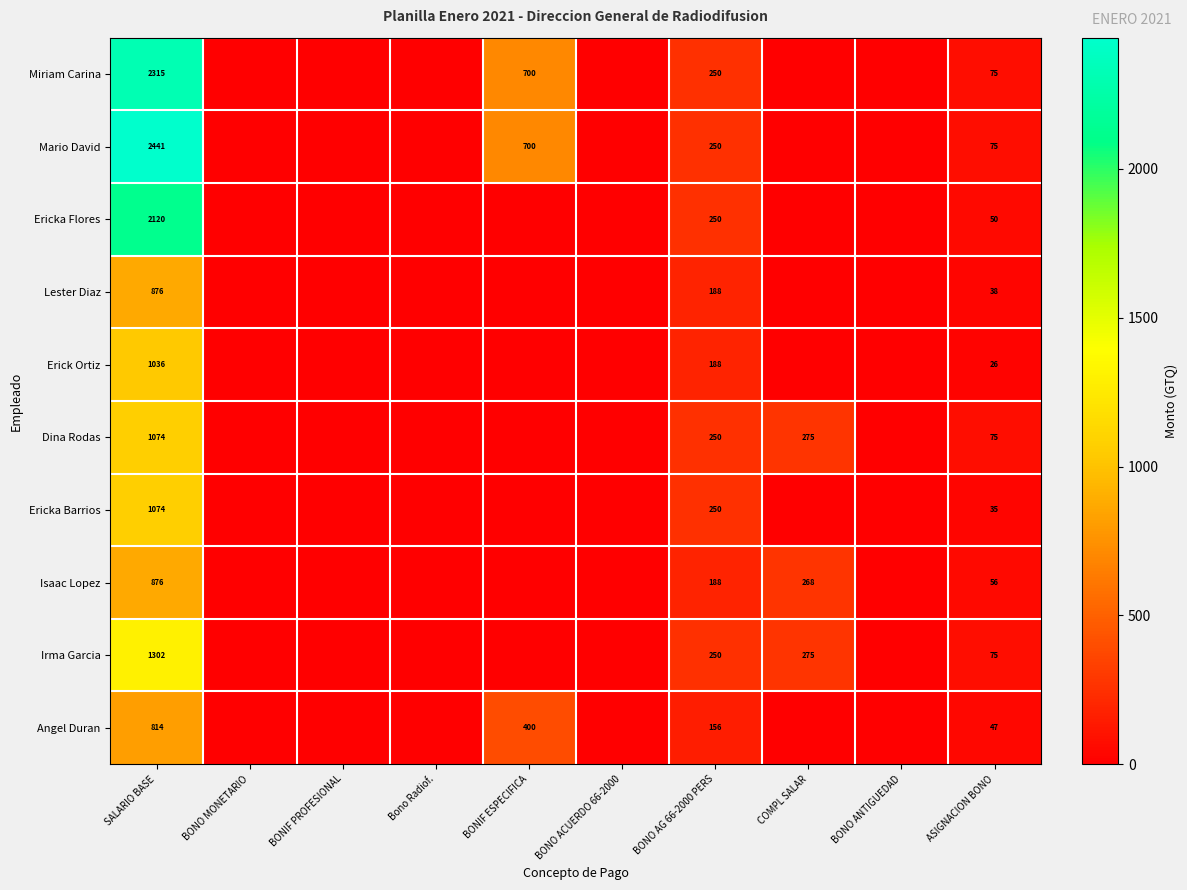

What is the difference between the highest and lowest values at SALARIO BASE?

1627